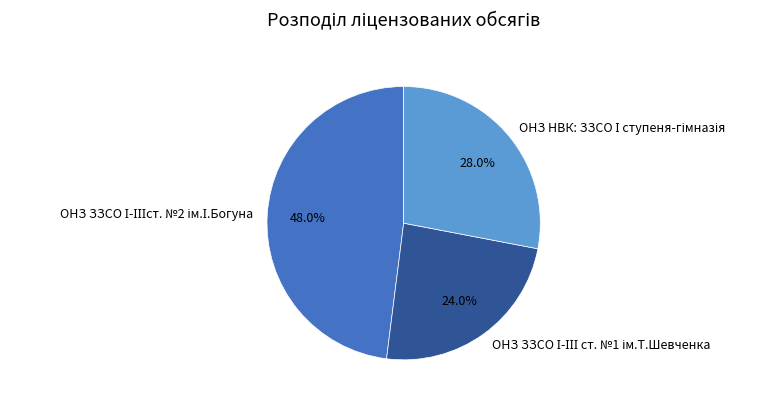

How many slices are in this pie chart?

3